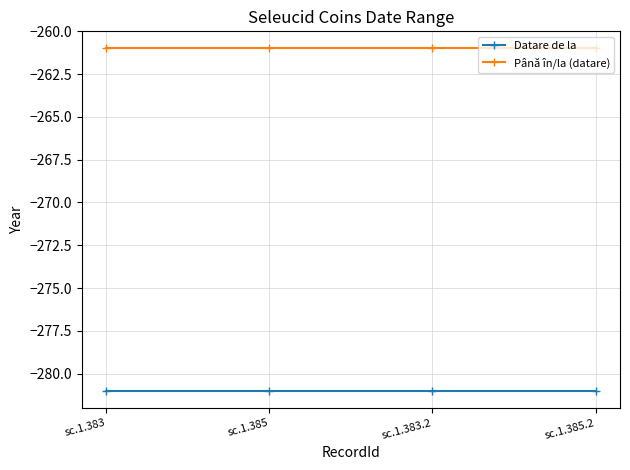

Reading left to right, list all the values displayed in this chart.

Datare de la: -281	-281	-281	-281
Până în/la (datare): -261	-261	-261	-261